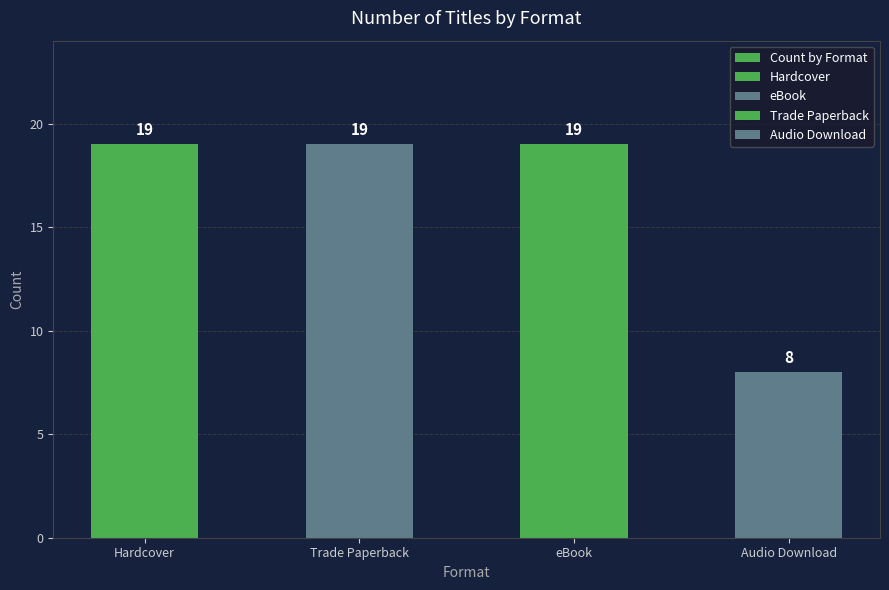

What position from the left is eBook?

3